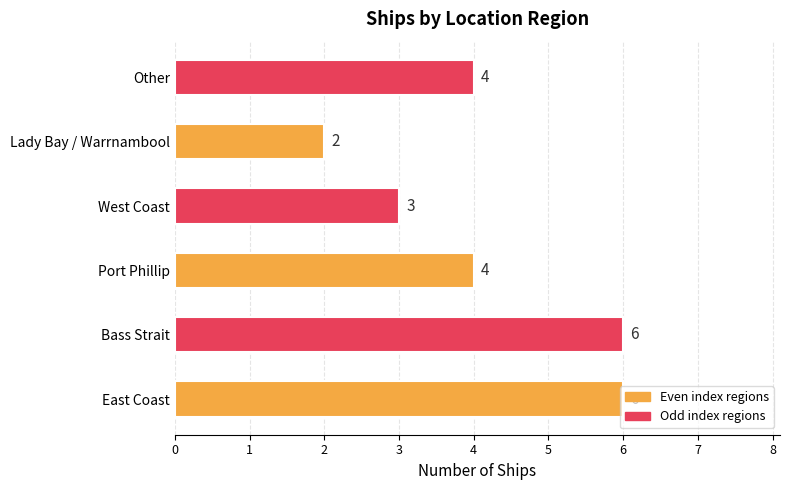

What is the change in value from East Coast to West Coast?

-3